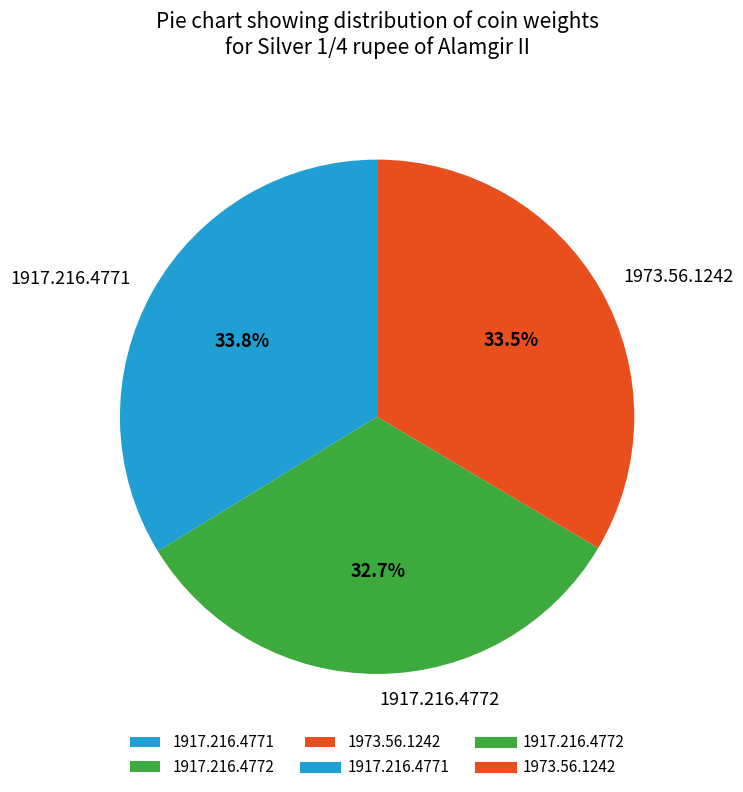

To the nearest percent, what portion does 1917.216.4772 represent?

33%